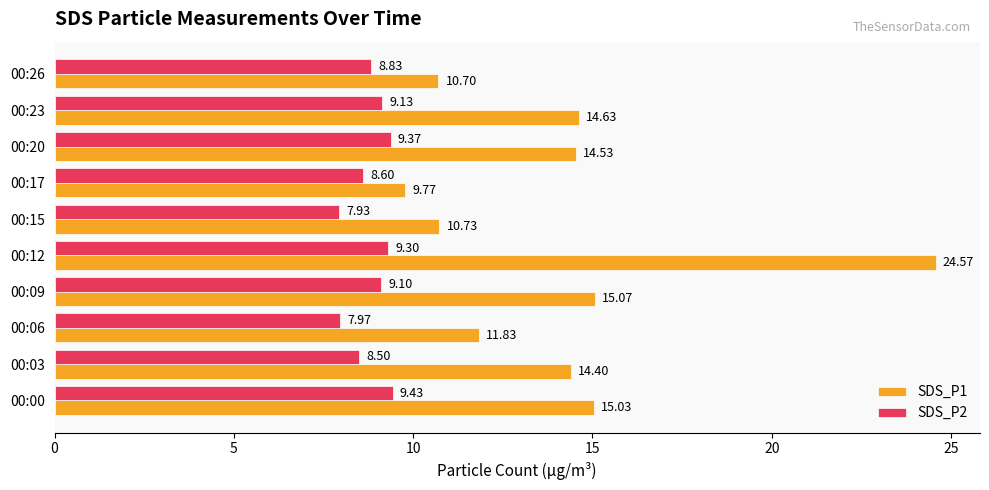

What is the average value of the SDS_P1 series?

14.1